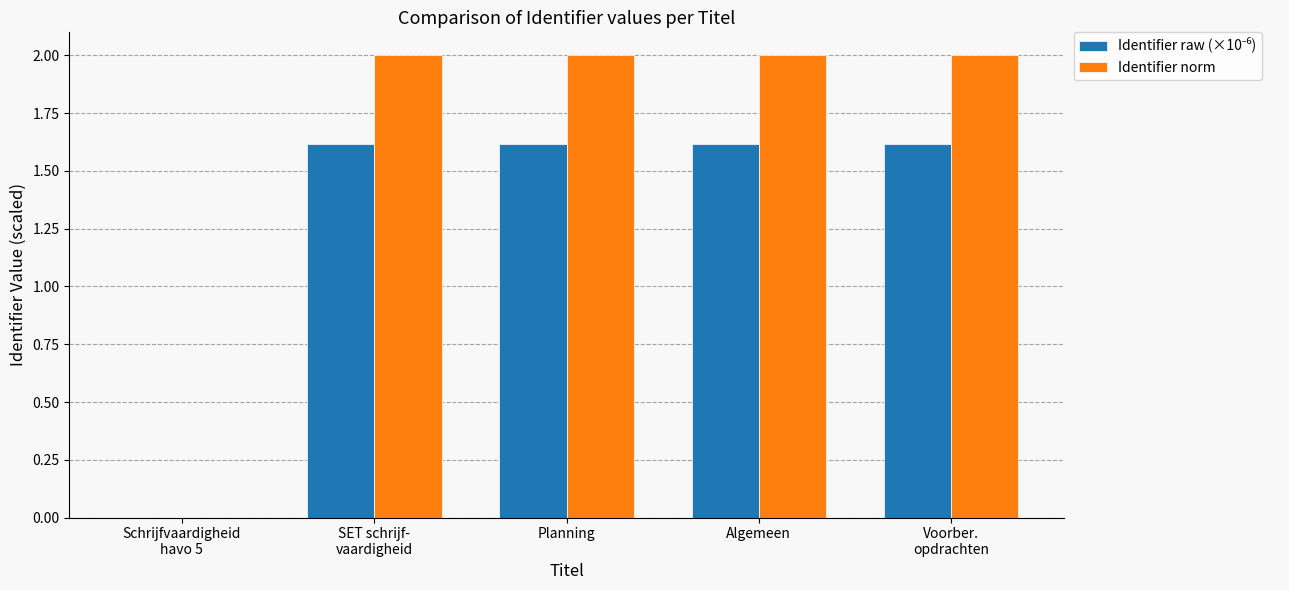

The Identifier norm series shows 2.7 at Planning. True or false?

False